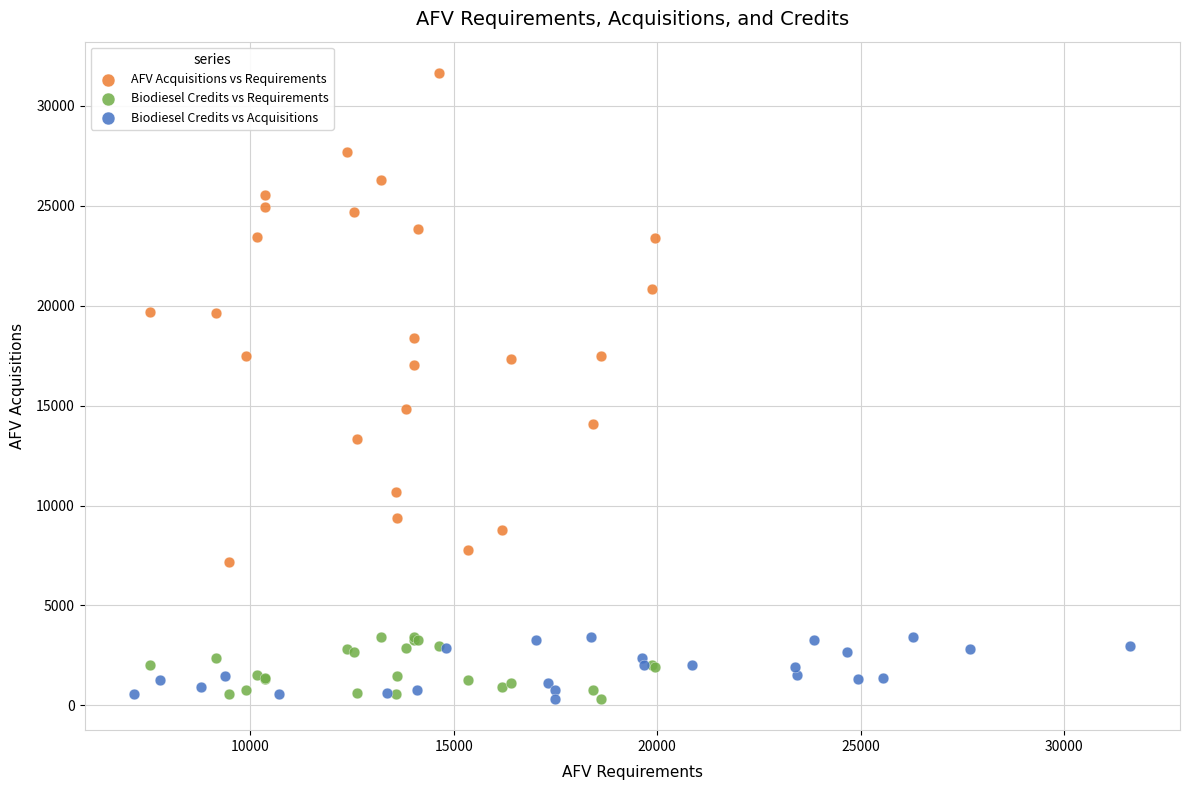

Which series reaches the maximum Y coordinate?

AFV Acquisitions vs Requirements